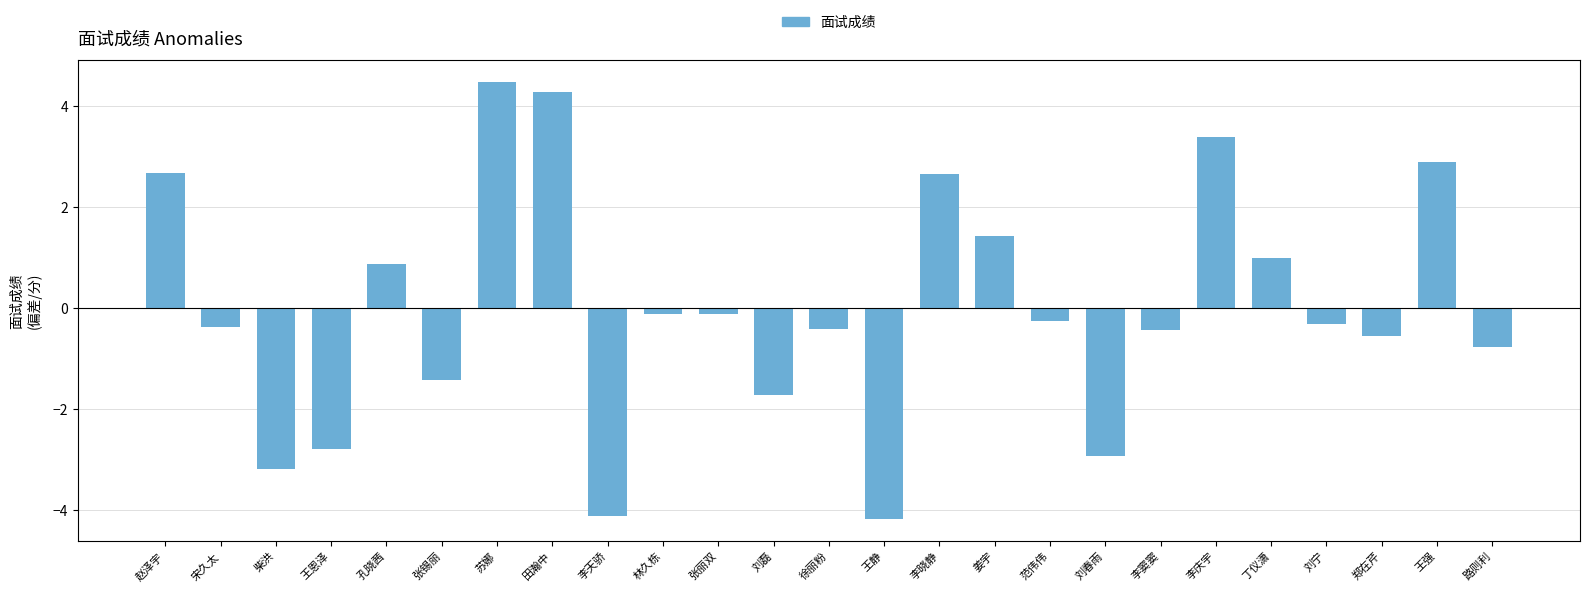

How many bars are there in total?

25